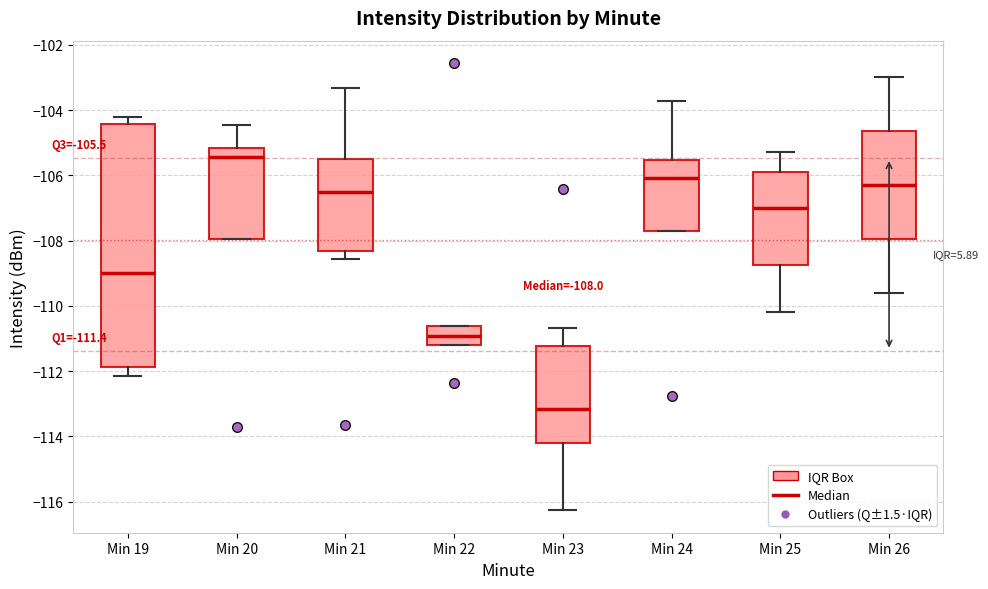

Which box's median line is the lowest?

Min 23